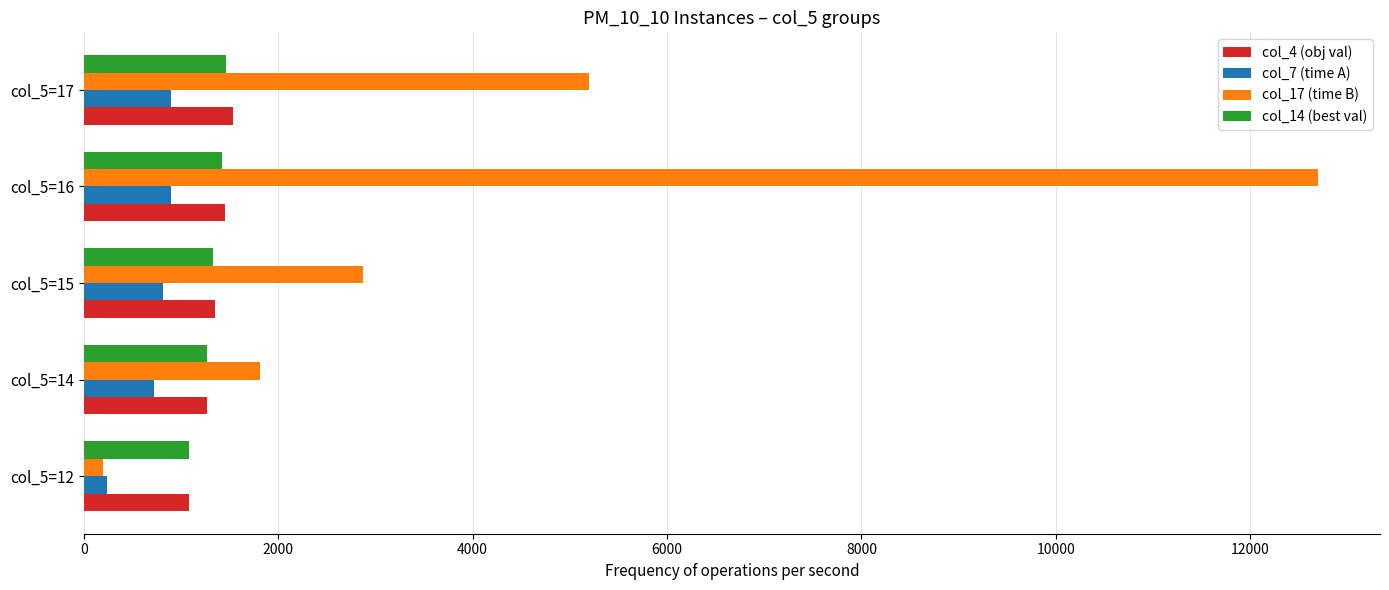

What are all the series names shown in the legend?

col_4 (obj val), col_7 (time A), col_17 (time B), col_14 (best val)